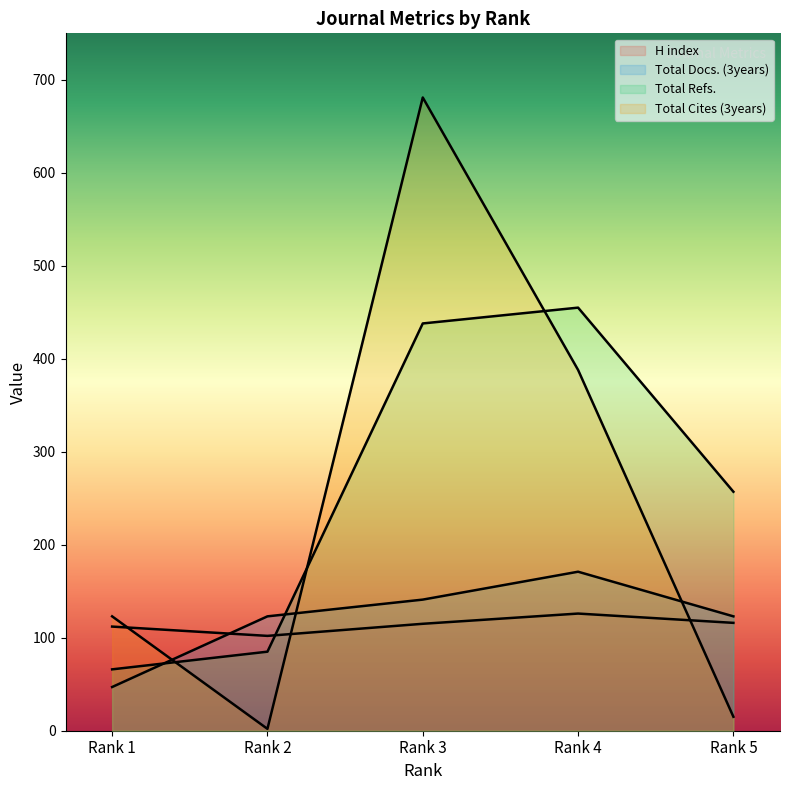

Where do Total Refs. and Total Cites (3years) first cross each other?

Rank 1 and Rank 2